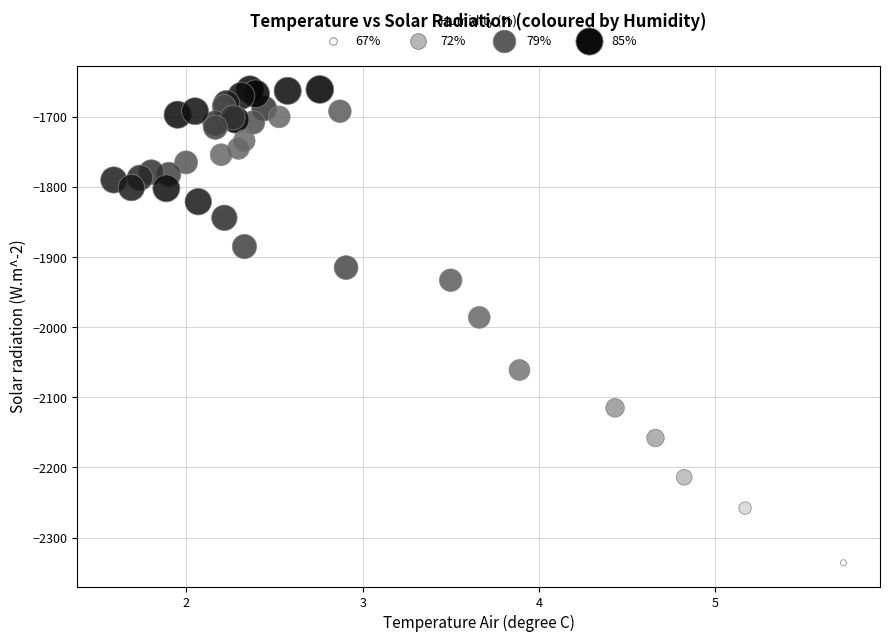

What Y value in the scatter plot is closest to -1998?

-1986